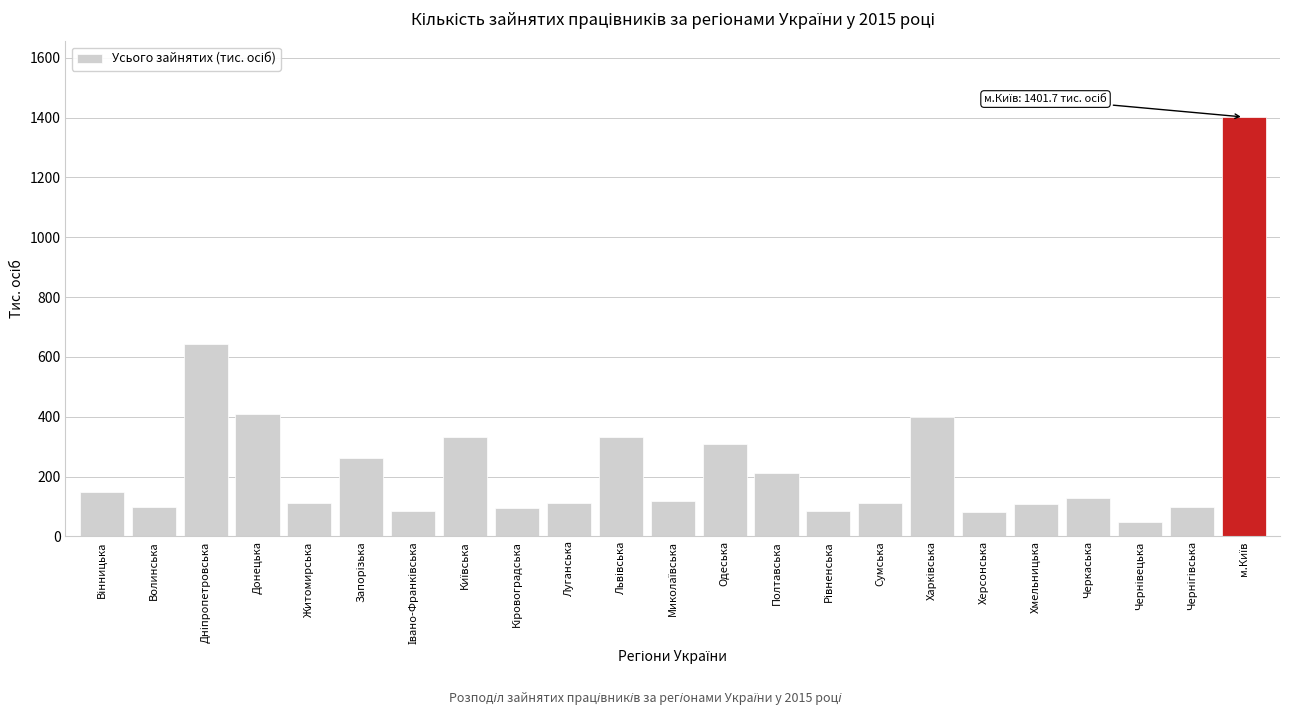

Is it true that the value at Черкаська is 130.1?

True